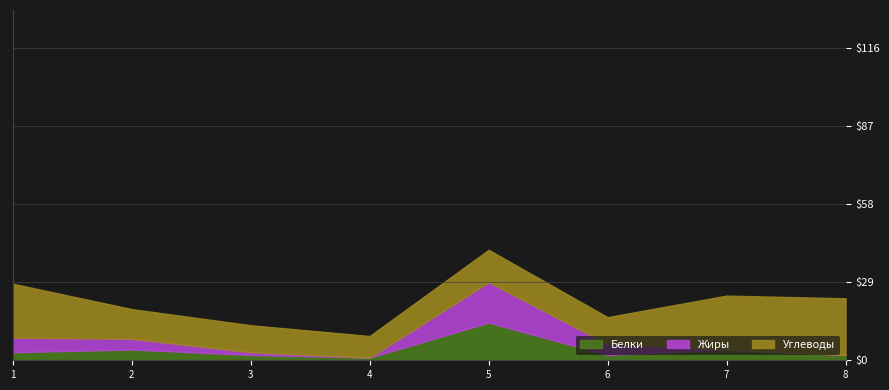

Which category has the highest value in the Белки series?

5